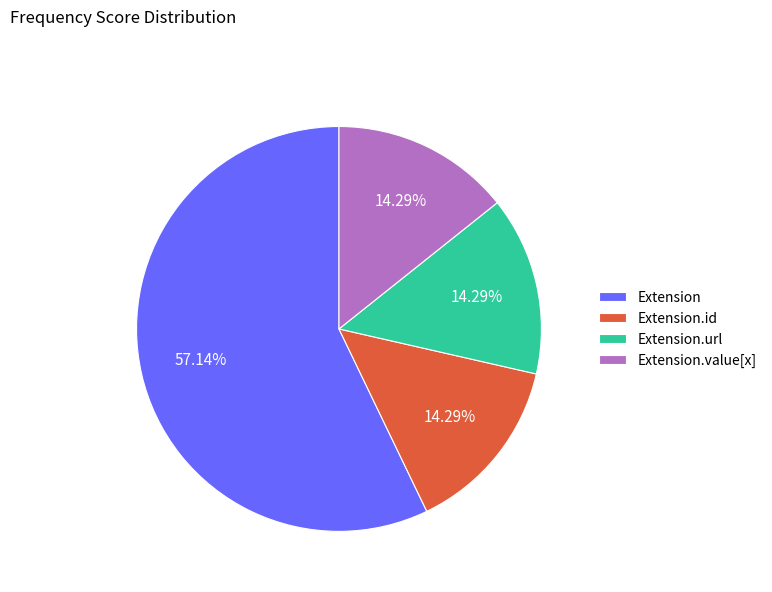

How many segments does this pie chart have?

4